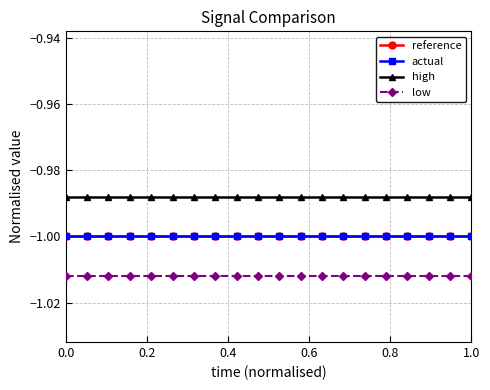

Which series has the largest total across all categories?

high